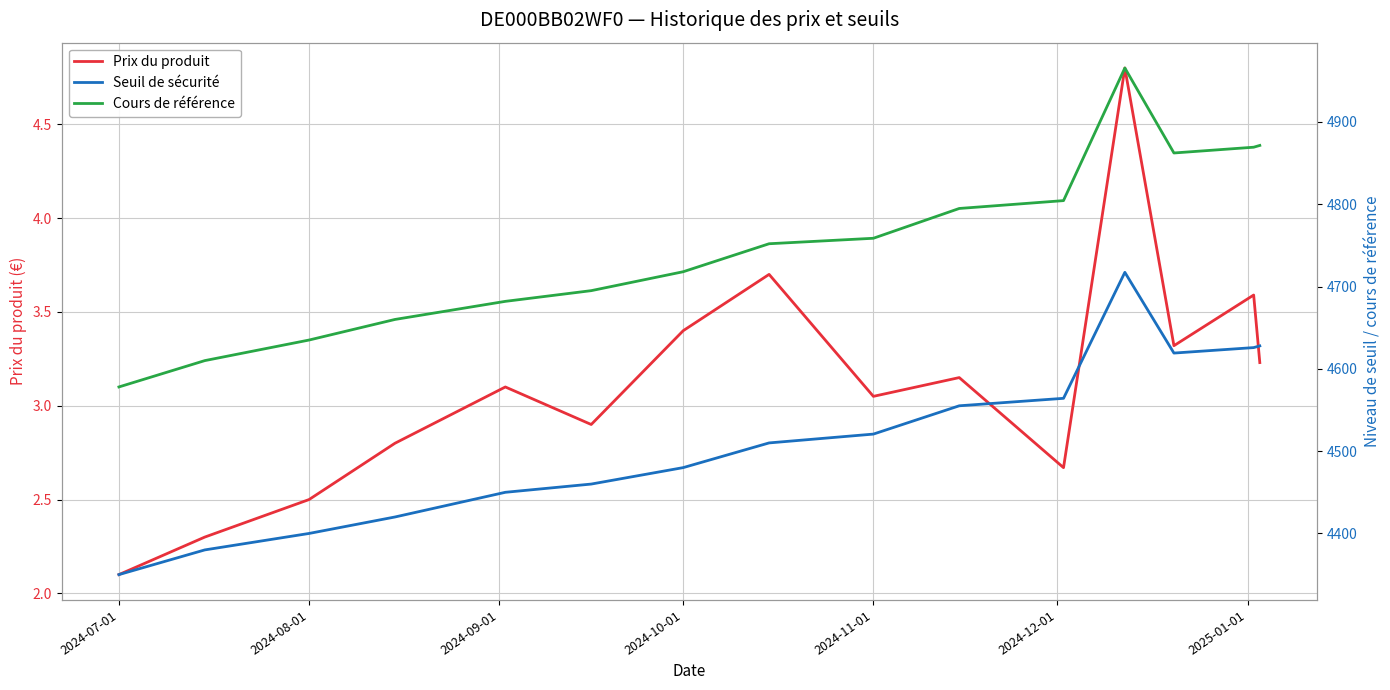

True or false: Cours de référence and Seuil de sécurité cross at least once.

False